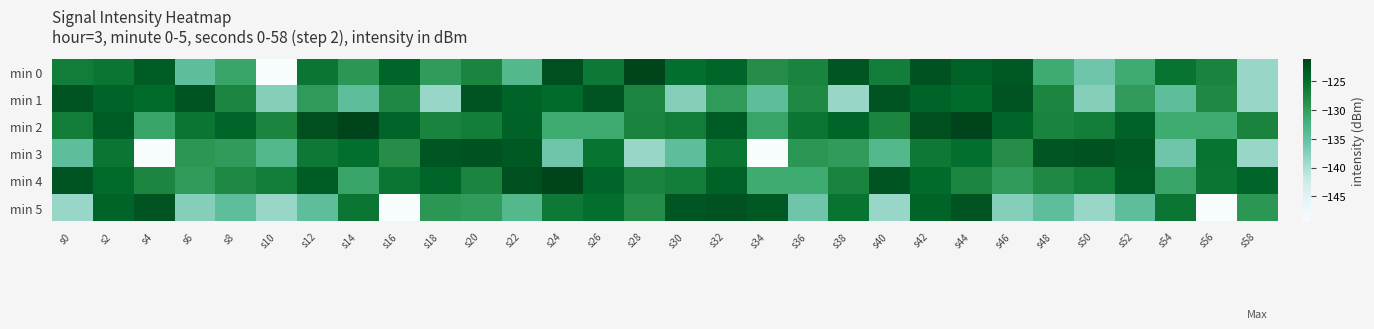

Between s54 and s58, which series saw the biggest shift?

min 0